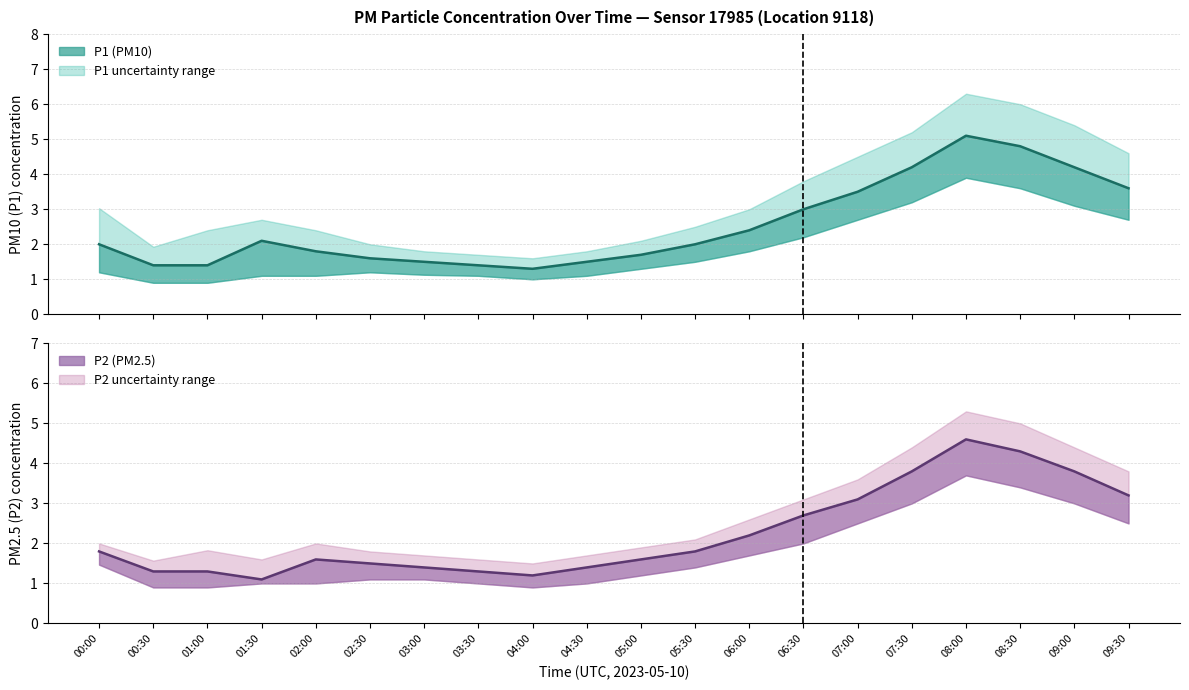

Count the number of data series in this chart.

2